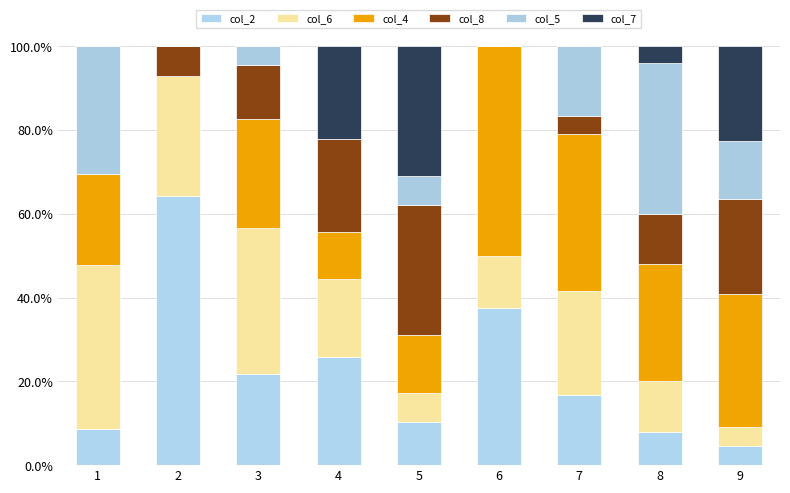

Which category has the highest value in the col_2 series?

2